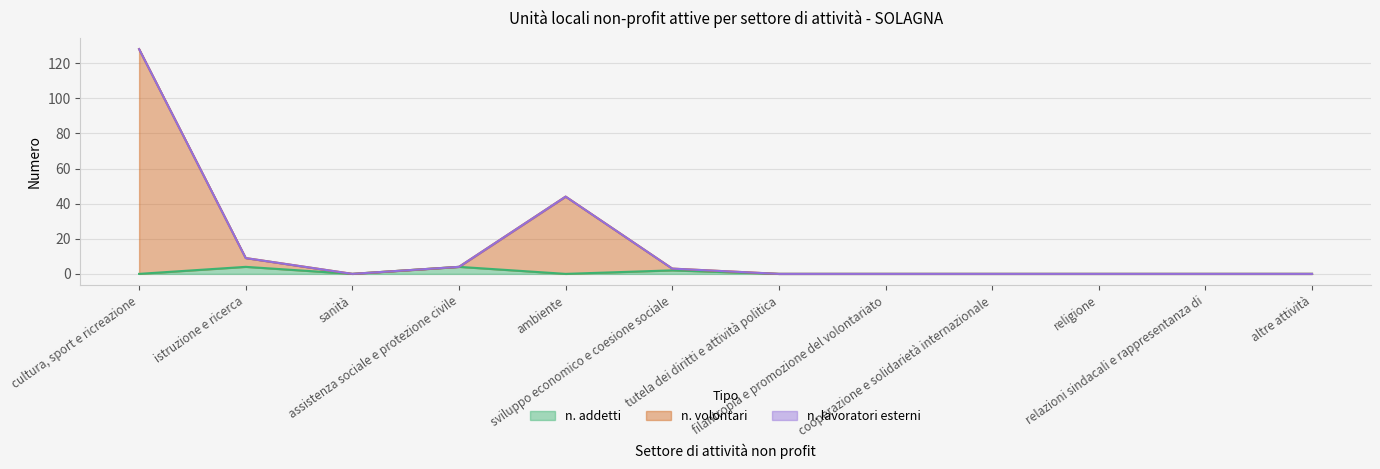

What is the sum of all n. volontari values?

188